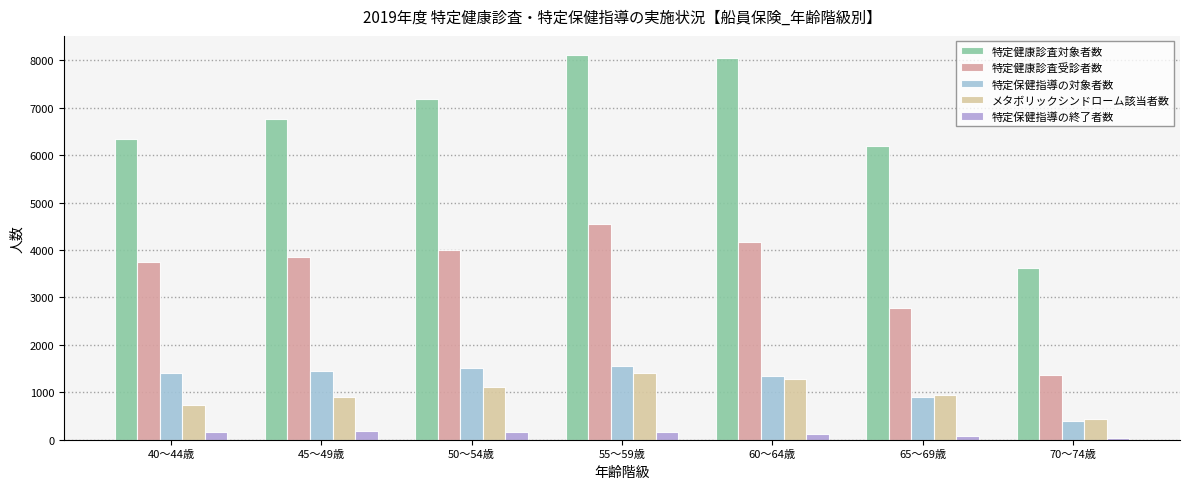

What position from the left is 40～44歳?

1